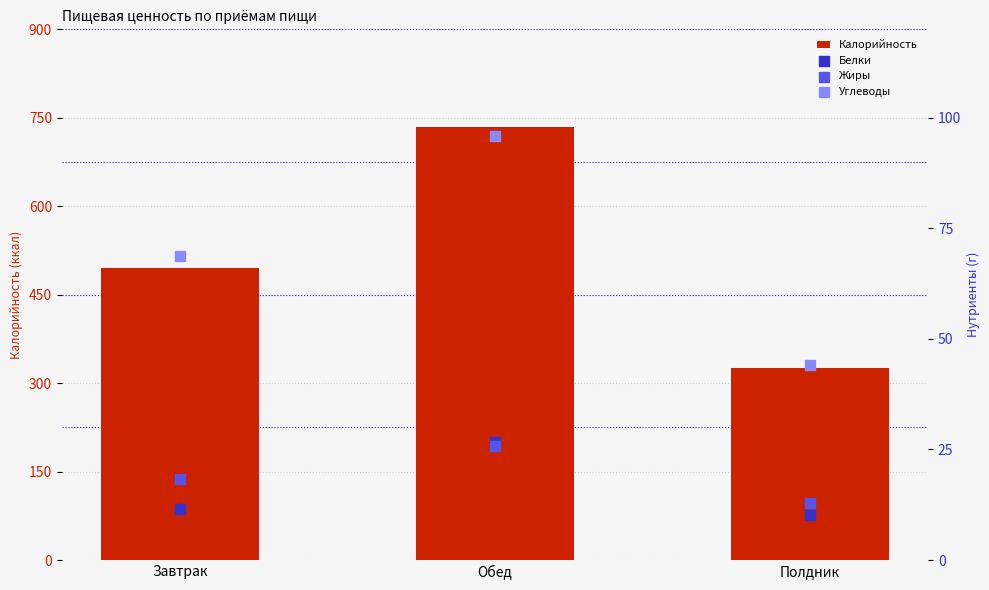

Which series has the largest Y range (max minus min)?

Калорийность